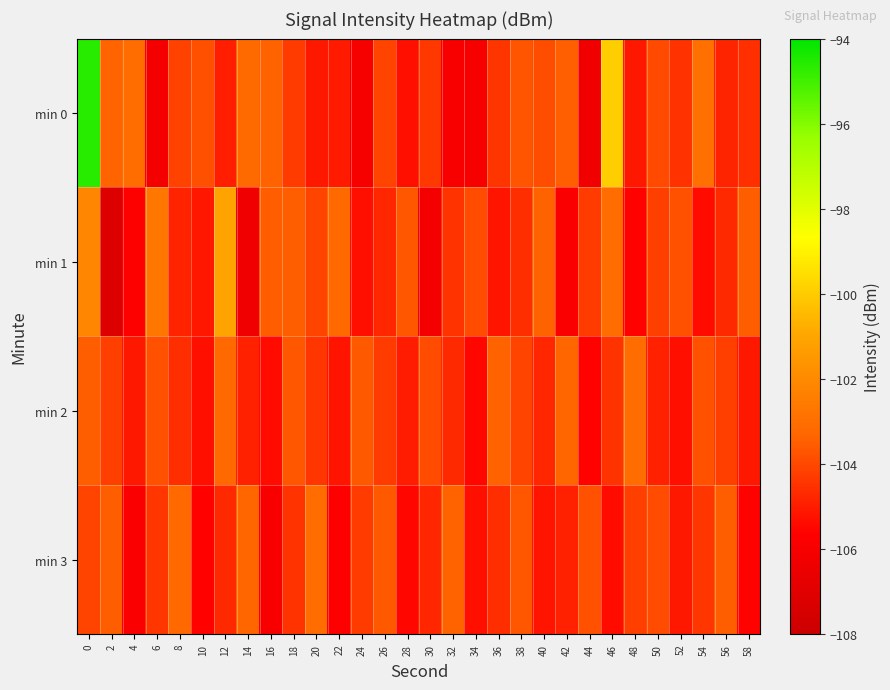

At which category does the chart reach its minimum across all series?

2